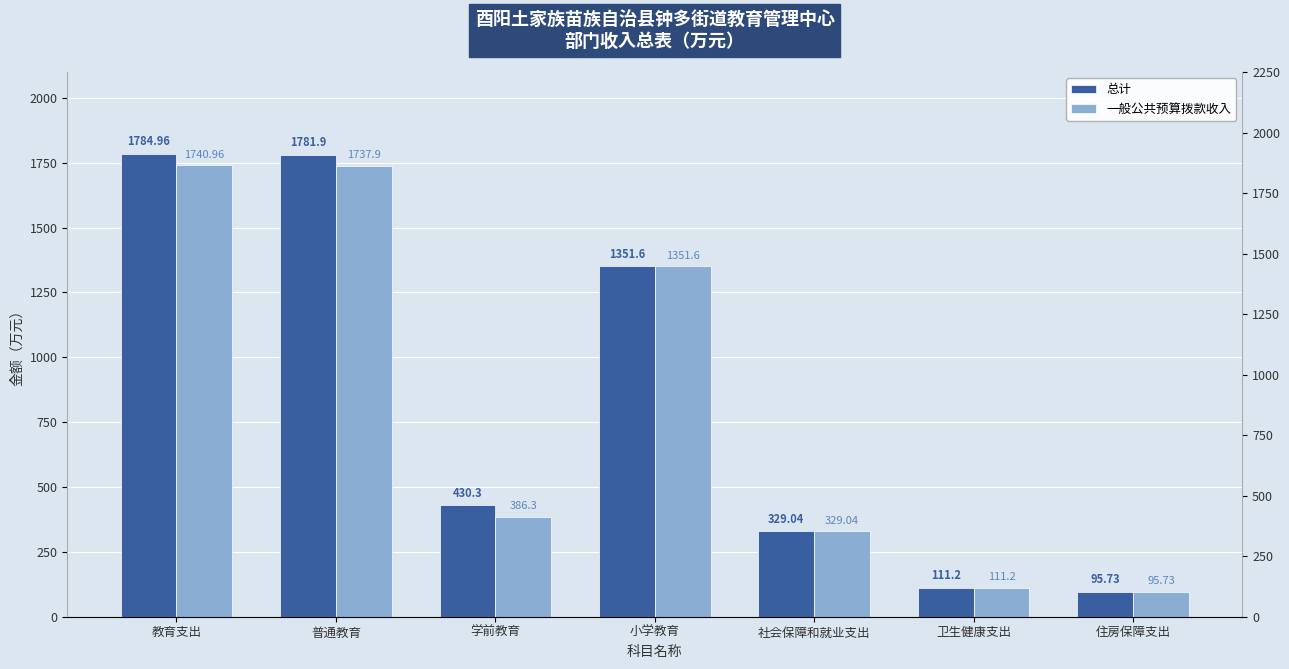

Which label corresponds to the smallest value in the chart?

住房保障支出